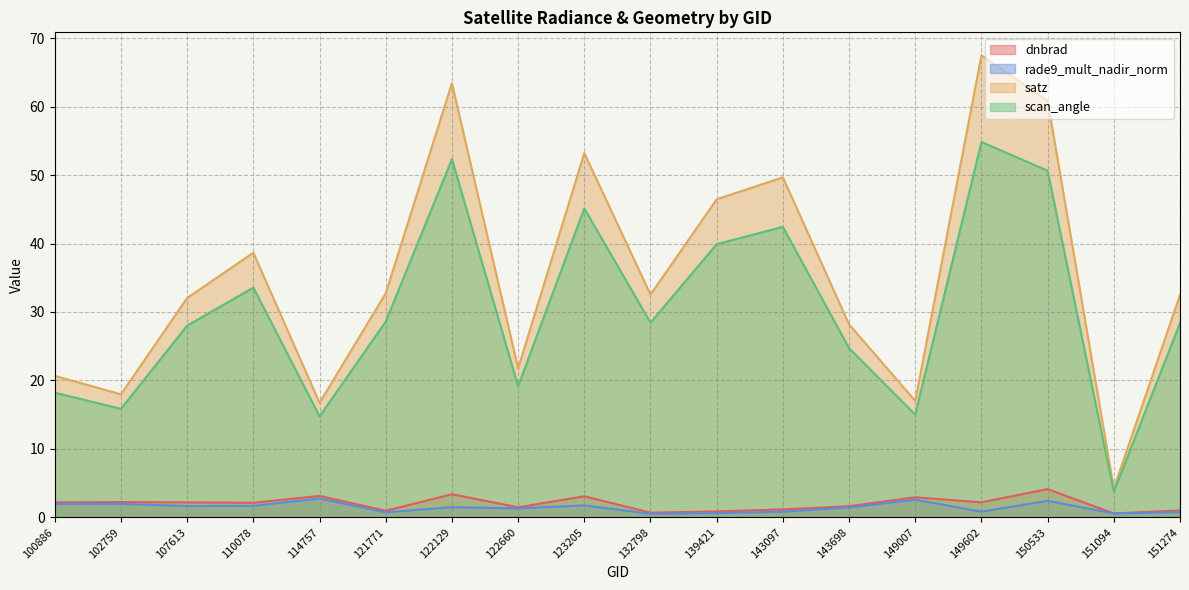

How many distinct data groups are displayed?

4